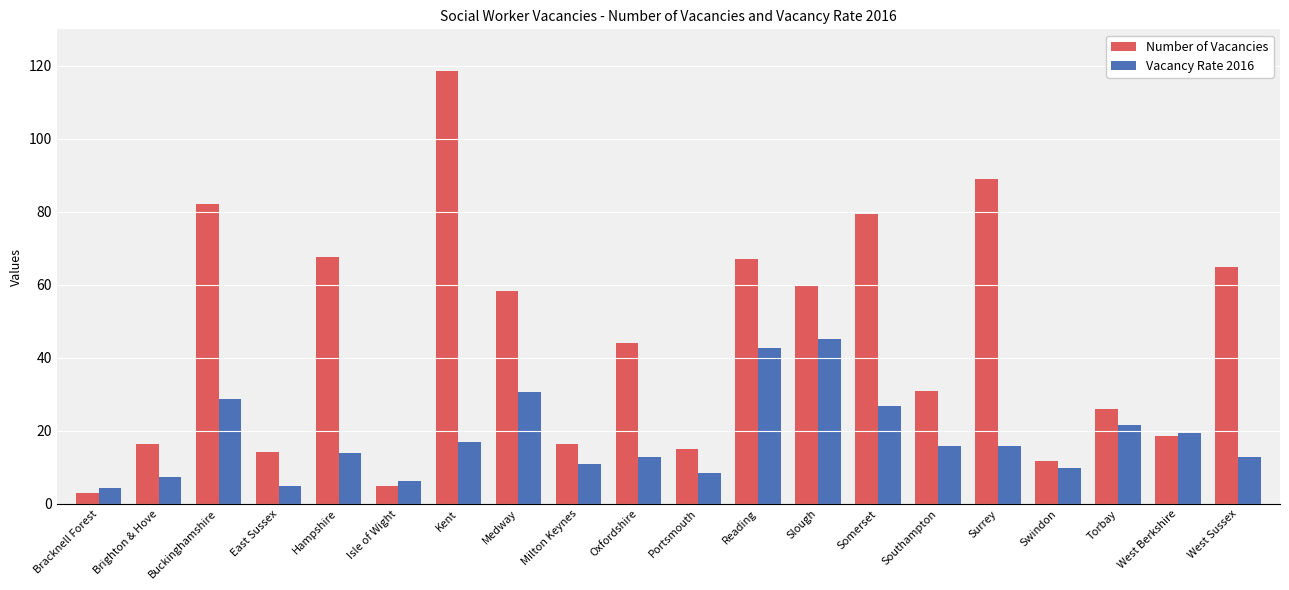

What are all the series names shown in the legend?

Number of Vacancies, Vacancy Rate 2016